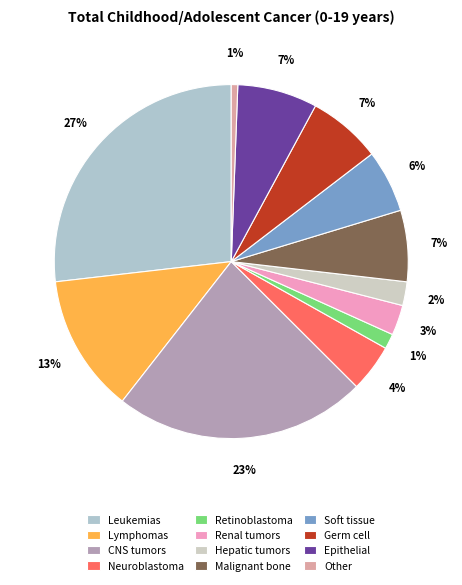

True or false: Germ cell accounts for 1% of the total.

False